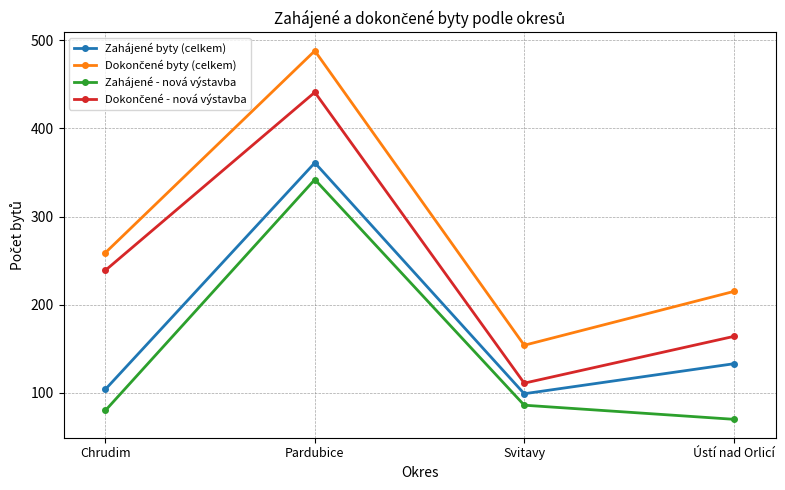

What is the difference between the second highest and second lowest values in the Zahájené - nová výstavba series?

6